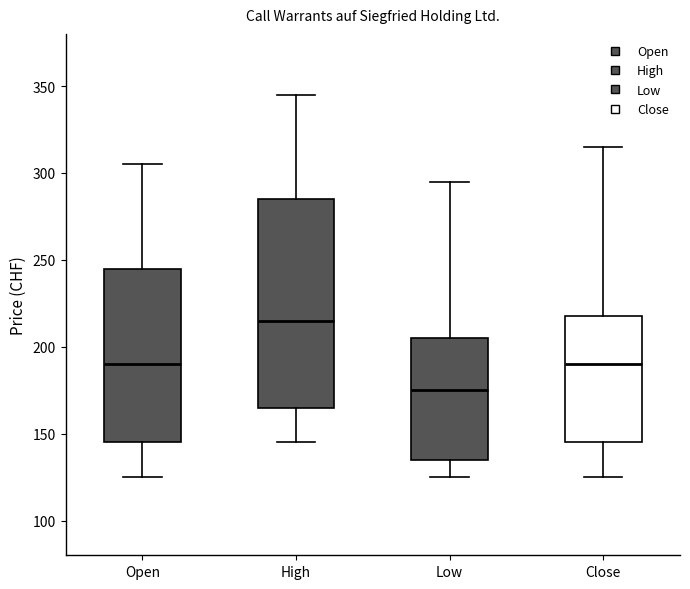

Reading left to right, read every box against the y-axis: the position of its median line, the range the box covers, and the ends of its whiskers. The values are not printed on the chart, so give them approximately, as read against the axis.

Open: median 190, box 145 to 245, whiskers 125 to 305
High: median 215, box 165 to 285, whiskers 145 to 345
Low: median 175, box 135 to 205, whiskers 125 to 295
Close: median 190, box 145 to 220, whiskers 125 to 315